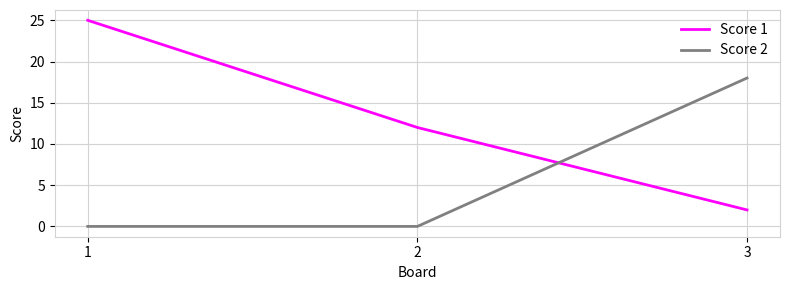

Which series has the largest total across all categories?

Score 1